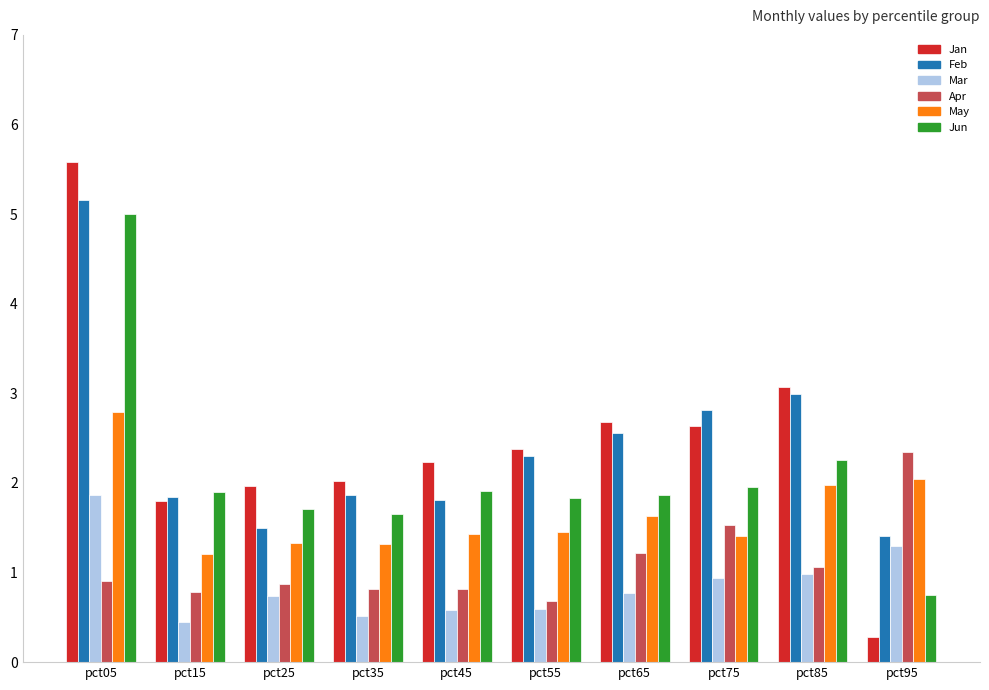

What is the difference between the maximum and minimum values in the Apr series?

1.7